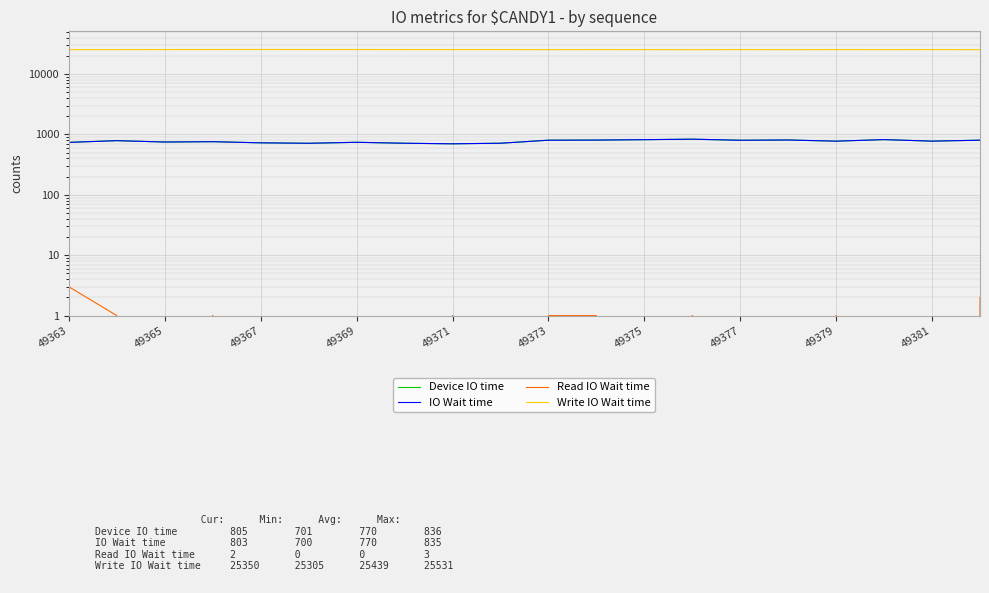

Is it true that IO Wait time equals 803 at 19?

True